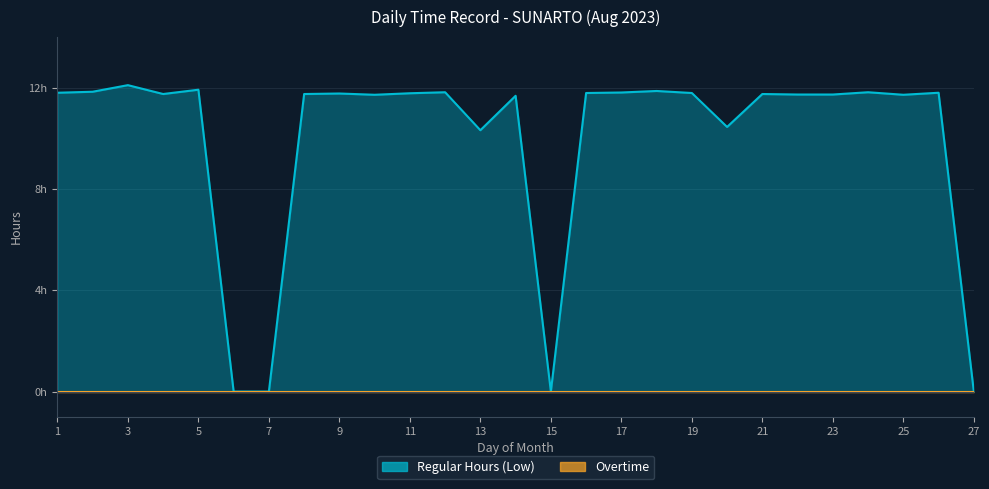

True or false: the data shows 11.7 at 10.

True